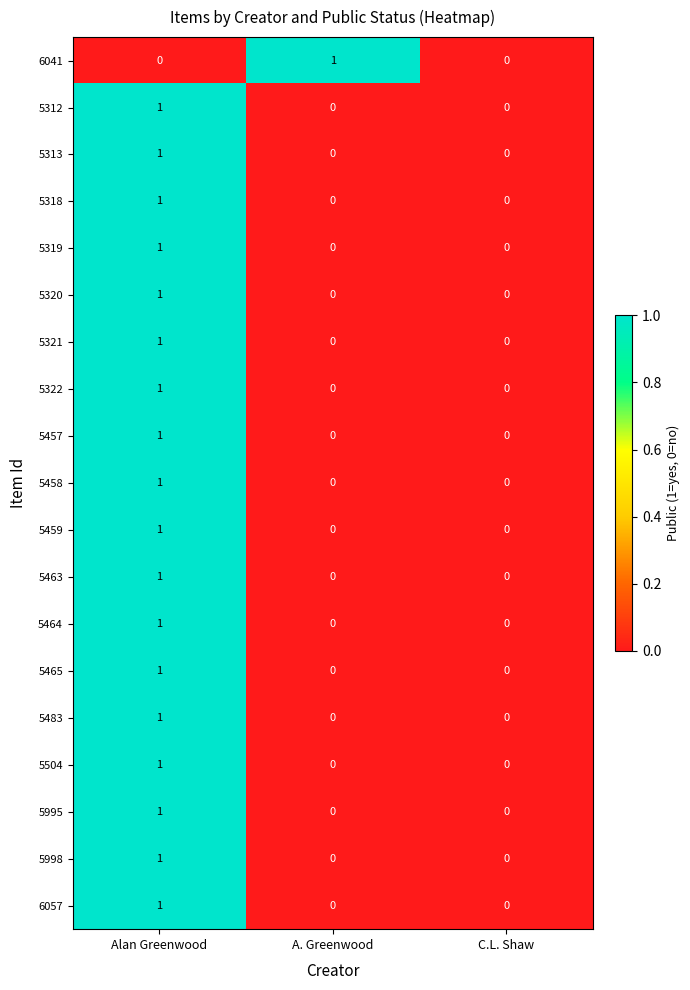

True or false: 5483 has a value of 1 at Alan Greenwood.

True